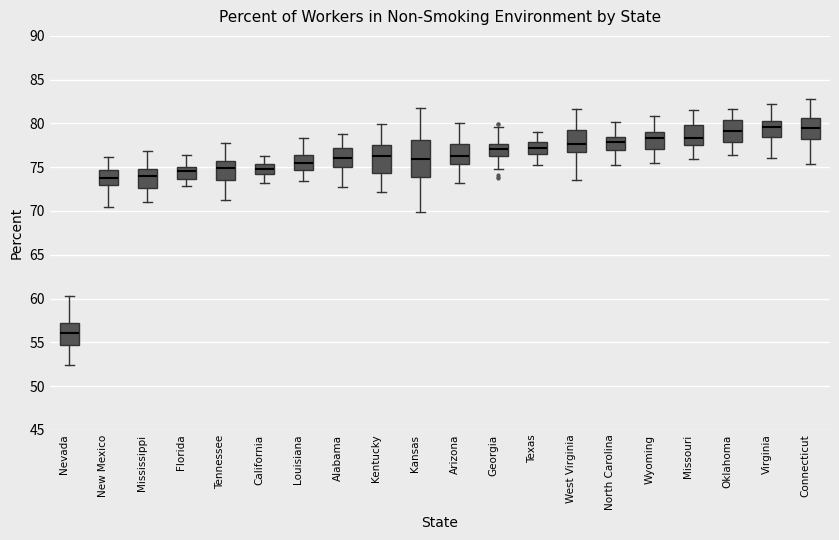

Where does the lower whisker of the box for Connecticut end on the y-axis? The values are not printed on the chart, so give them approximately, as read against the axis.

75.5